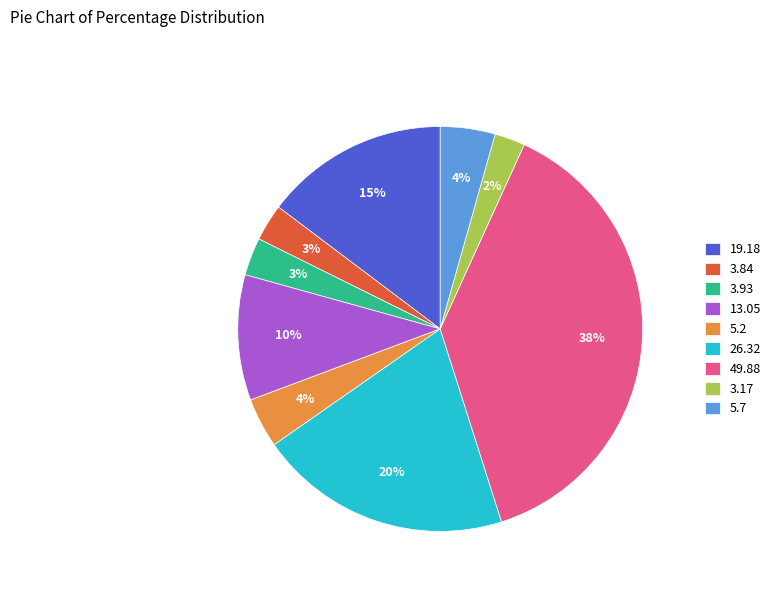

To the nearest percent, what percentage of the pie is 3.93?

3%